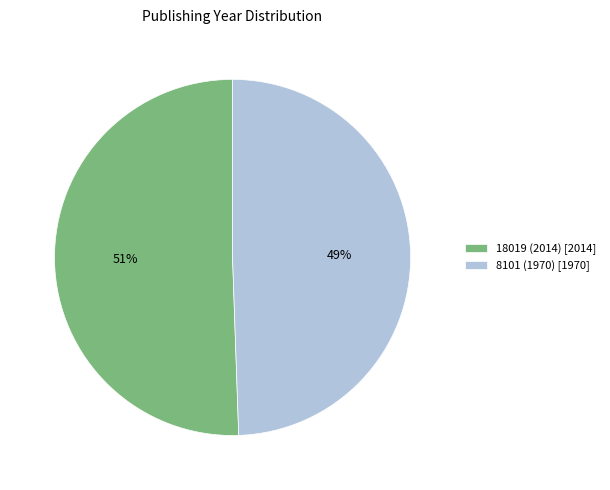

How many segments does this pie chart have?

2